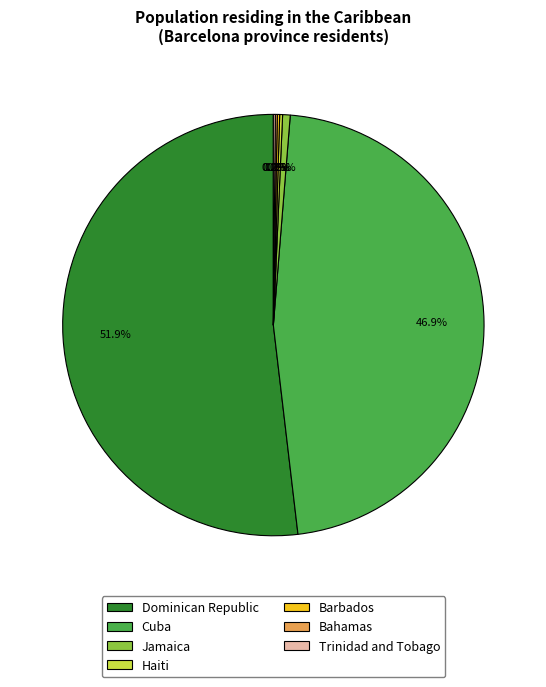

To the nearest percent, what percentage of the pie is Cuba?

47%